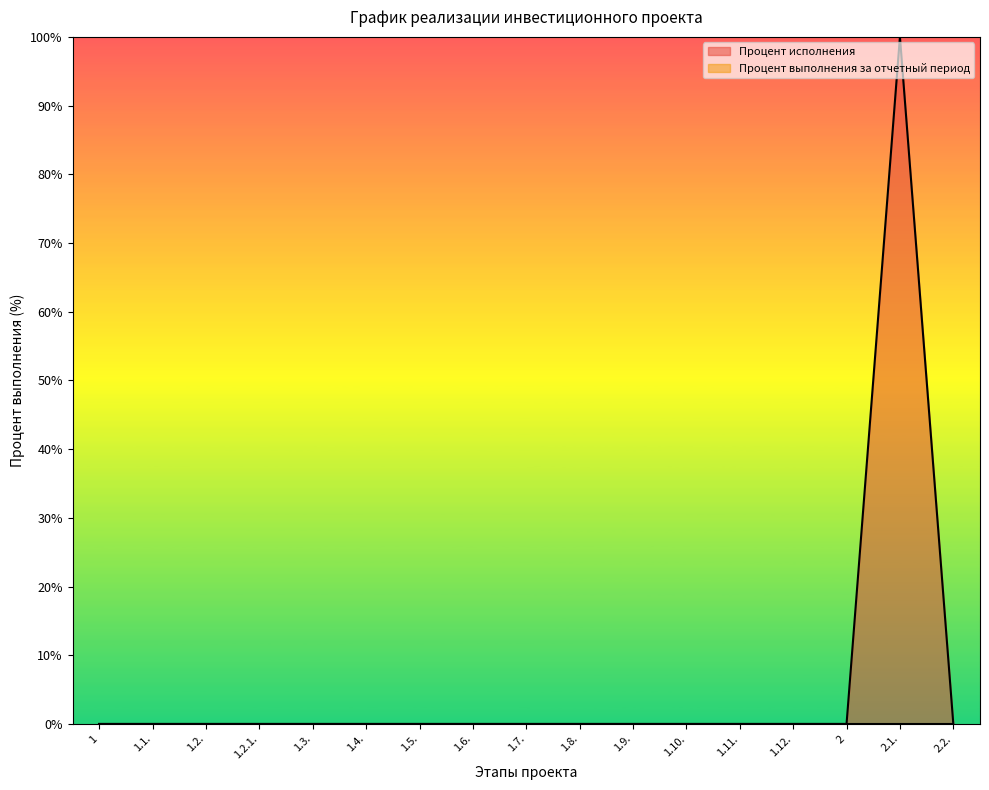

What is the difference between the maximum and minimum values?

100